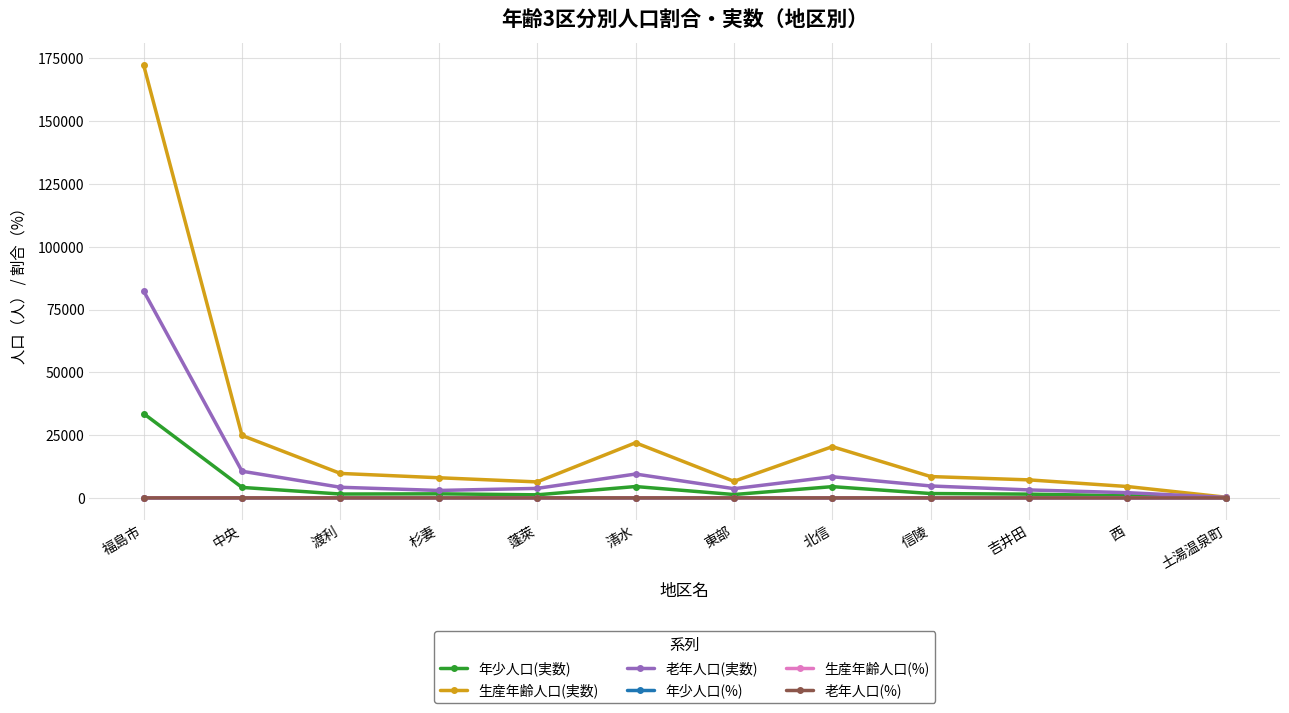

How many data points in 生産年齢人口(%) are less than 60?

5